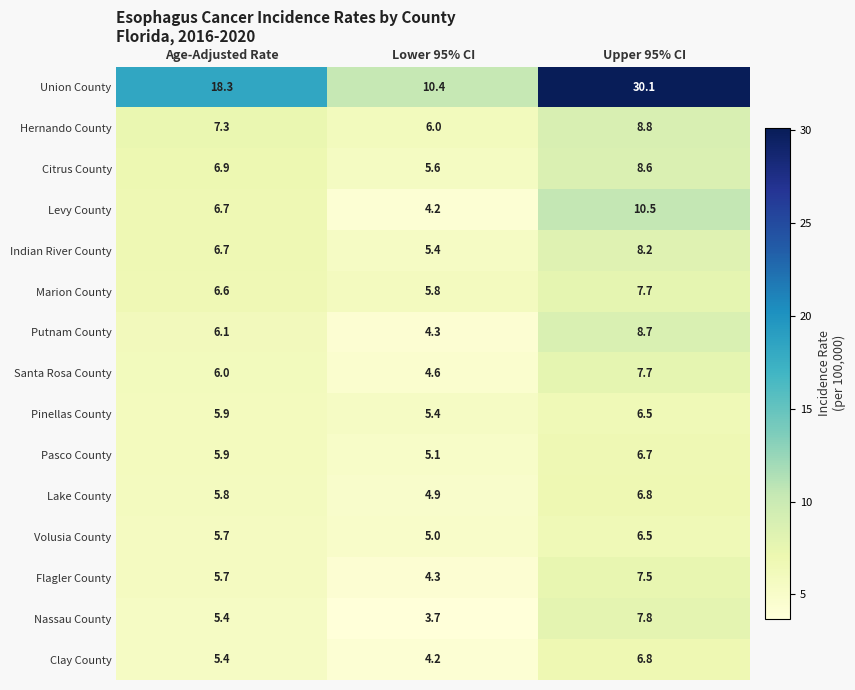

What is the average value of the Flagler County series?

5.8